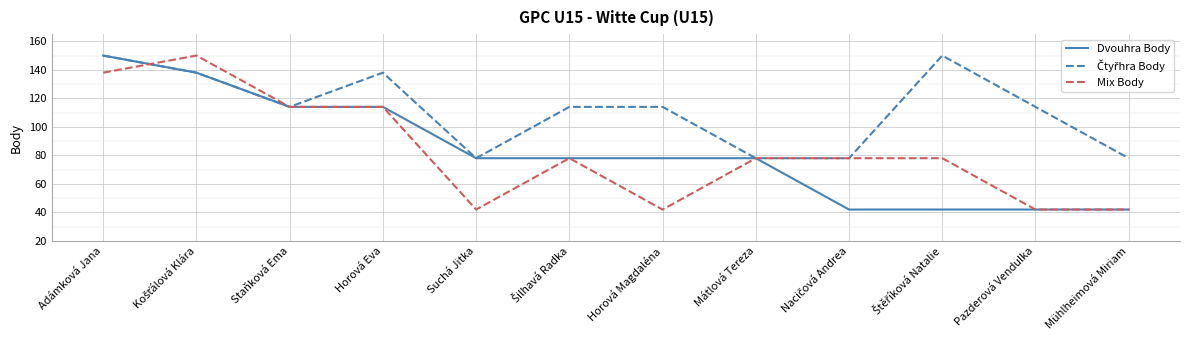

How many lines are shown in the chart?

3